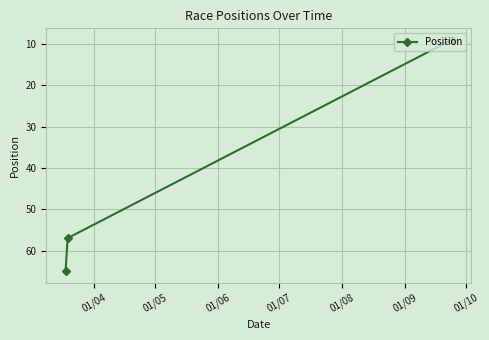

What is the greatest value displayed?

65